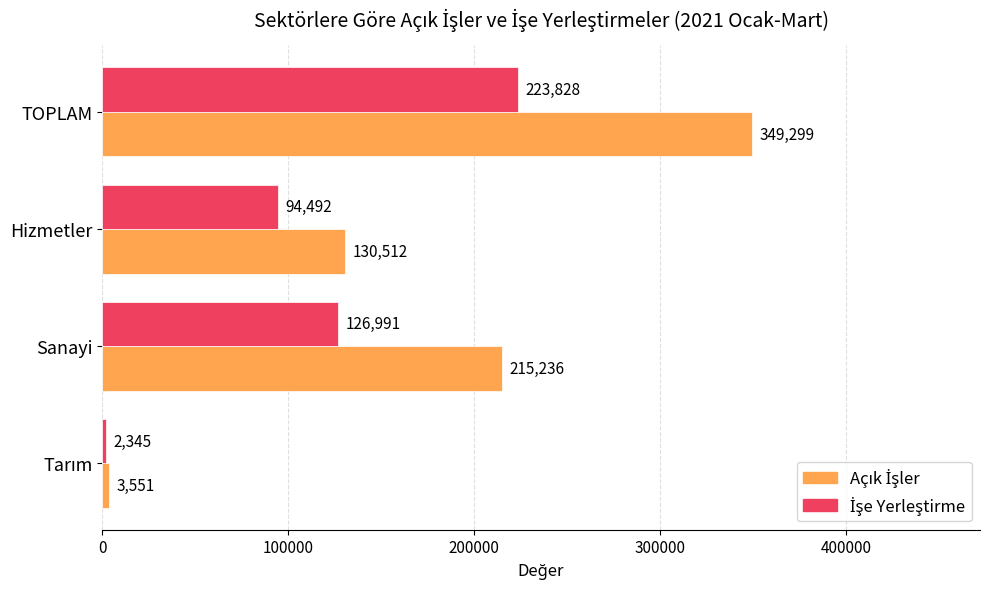

At which category is the sum across all series the highest?

TOPLAM